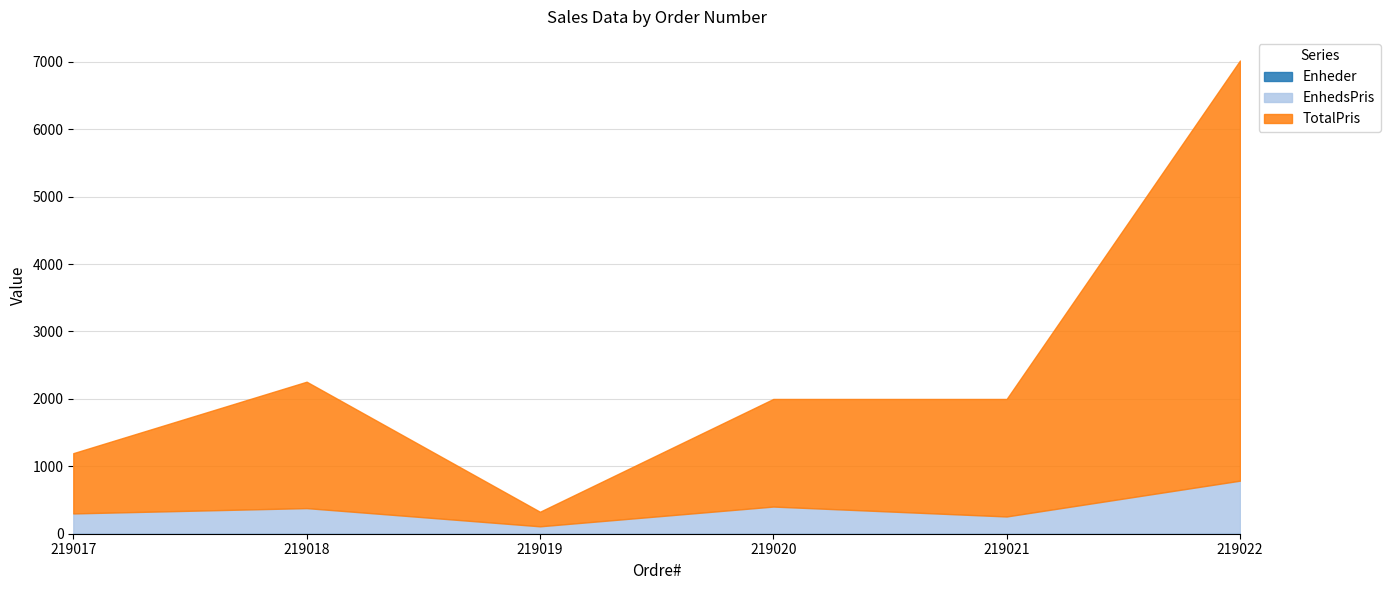

The Enheder series shows 2 at 219017. True or false?

False